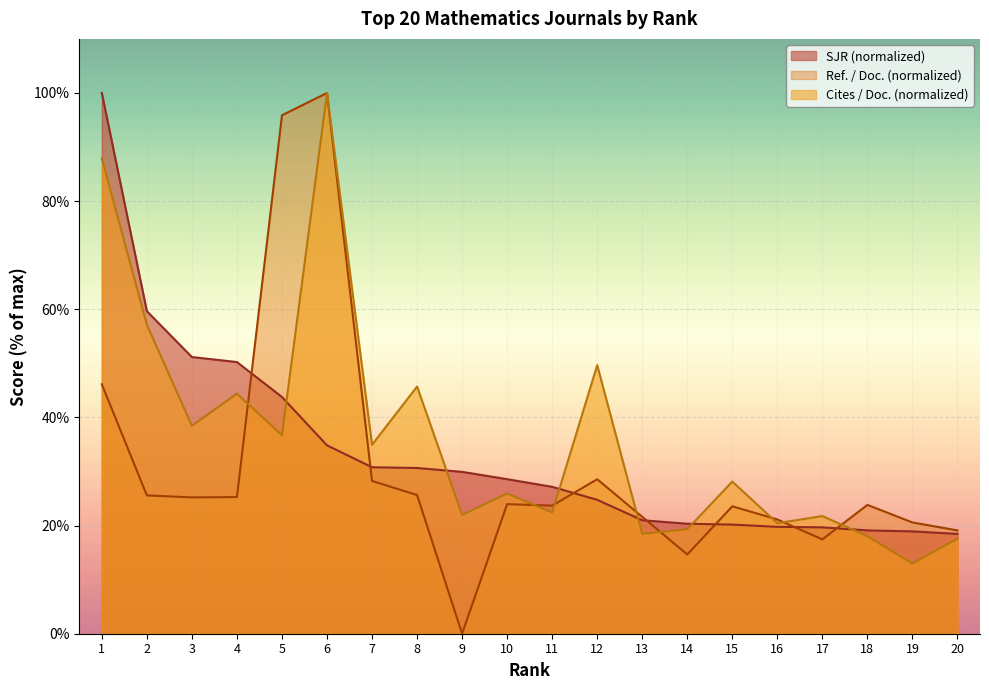

Is it true that Ref. / Doc. equals 19.1 at 20?

True